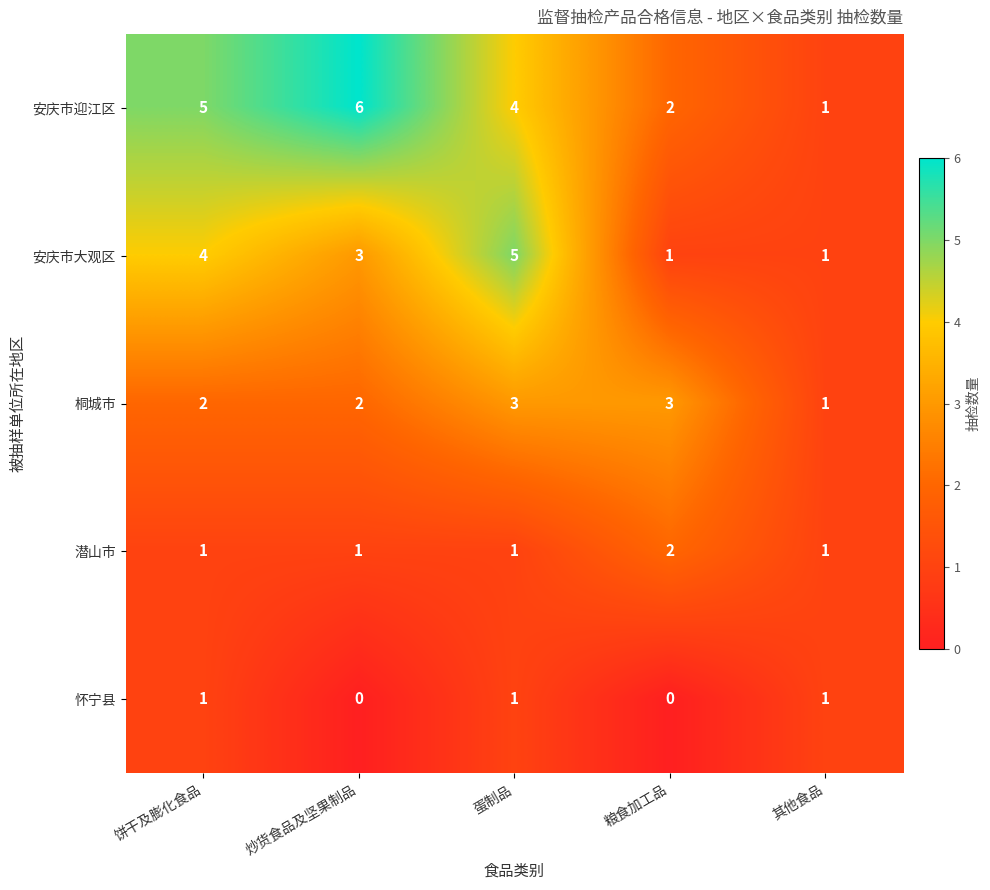

What is the total value across all series at 饼干及膨化食品?

13